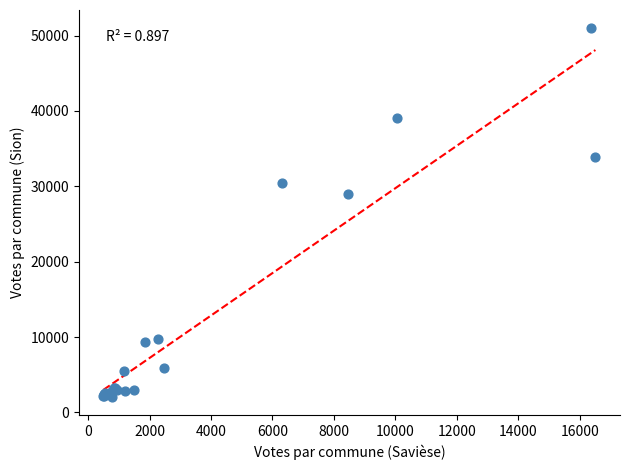

What Y value in the scatter plot is closest to 26509?

28951